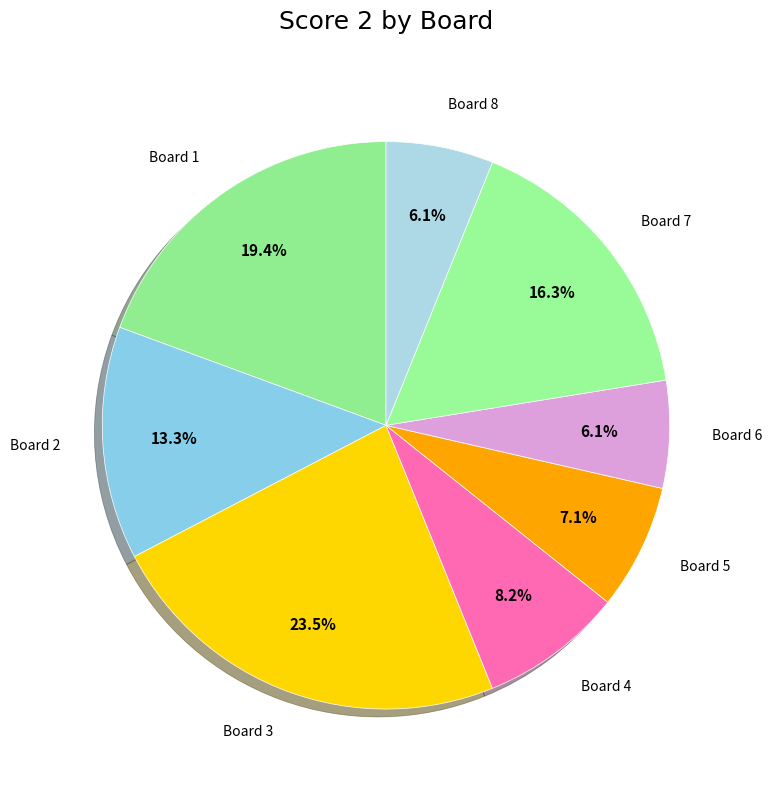

True or false: Board 4 accounts for 1% of the total.

False